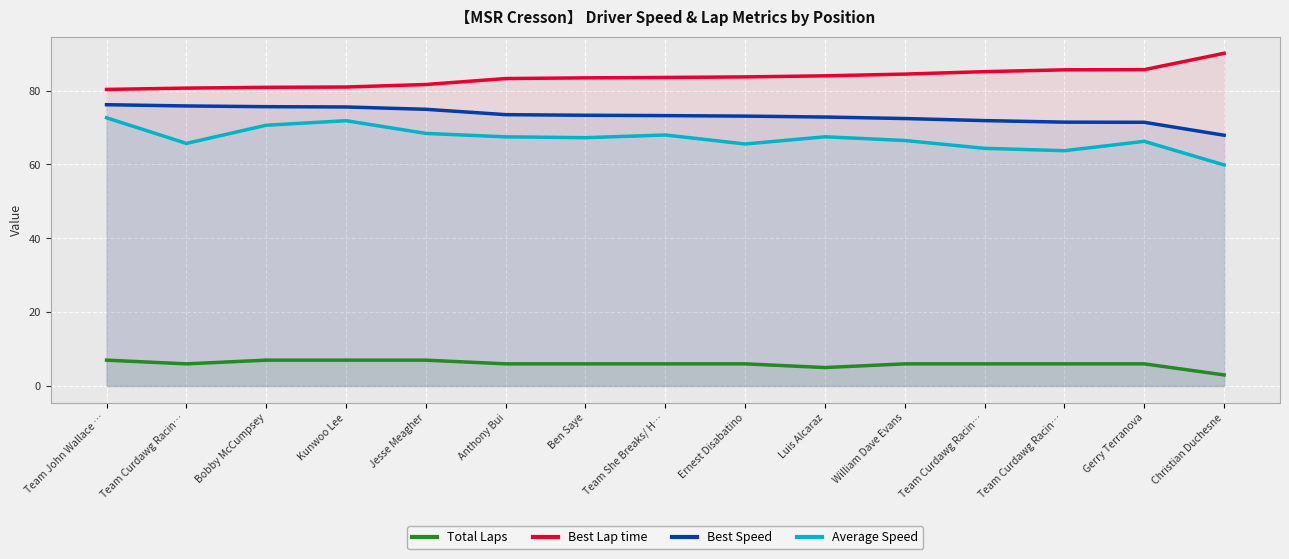

Which series has the largest total across all categories?

Best Lap time